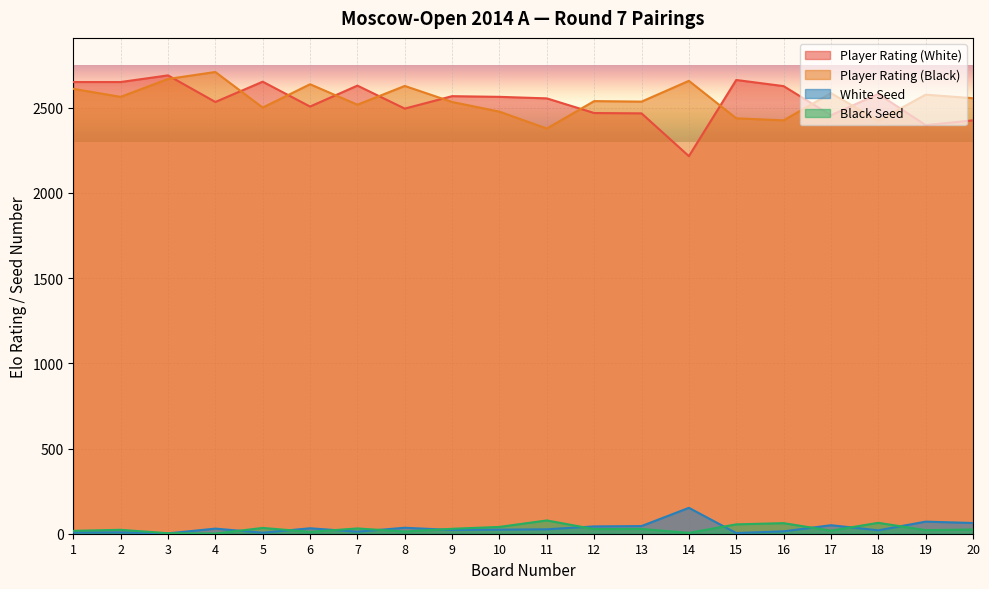

What is the maximum value for Black Seed?

78